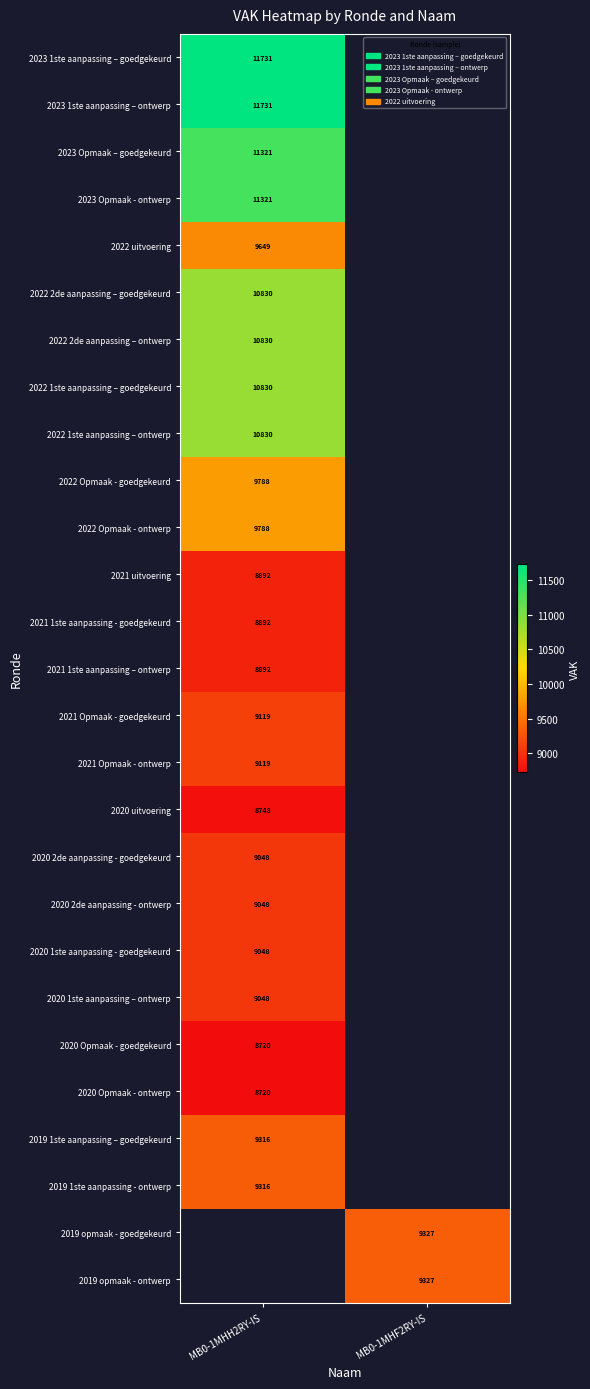

The value of 2022 1ste aanpassing – goedgekeurd at MB0-1MHH2RY-IS is 3053. True or false?

False